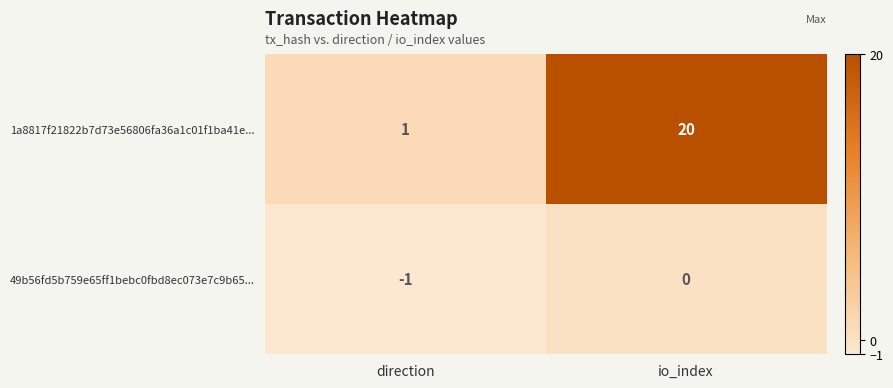

Reading left to right, list all the values displayed in this chart.

1a8817f21822b7d73e56806fa36a1c01f1ba41e...: direction=1	io_index=20
49b56fd5b759e65ff1bebc0fbd8ec073e7c9b65...: direction=-1	io_index=0